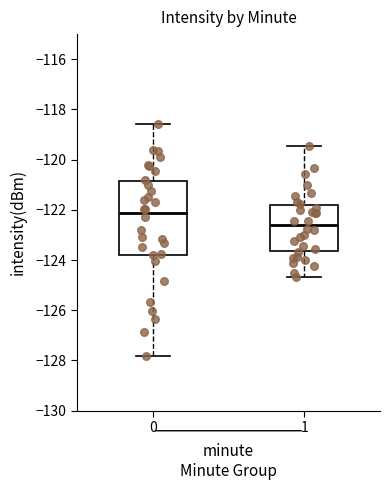

Where is the upper edge of the box at x = 1 on the y-axis? The values are not printed on the chart, so give them approximately, as read against the axis.

-121.8